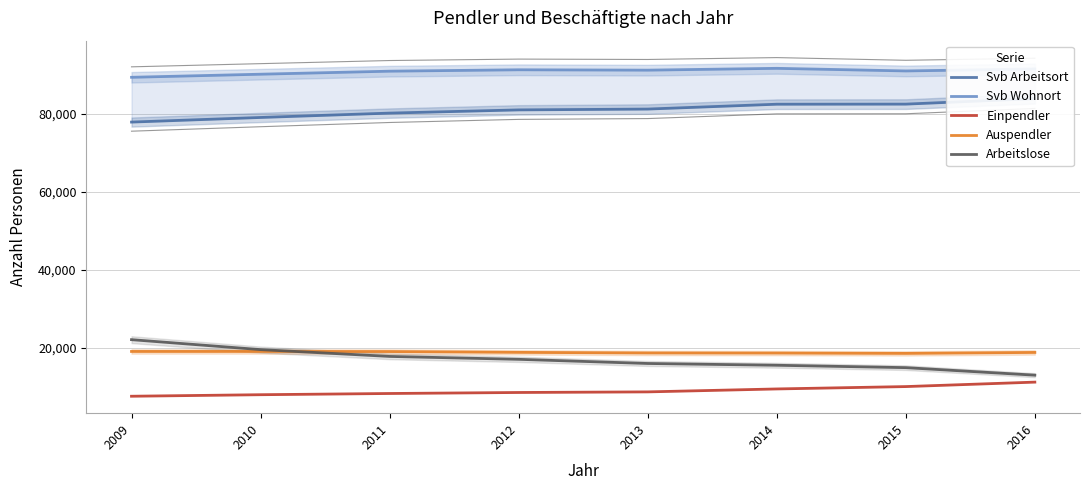

Between 2015 and 2016, which series saw the biggest shift?

Arbeitslose